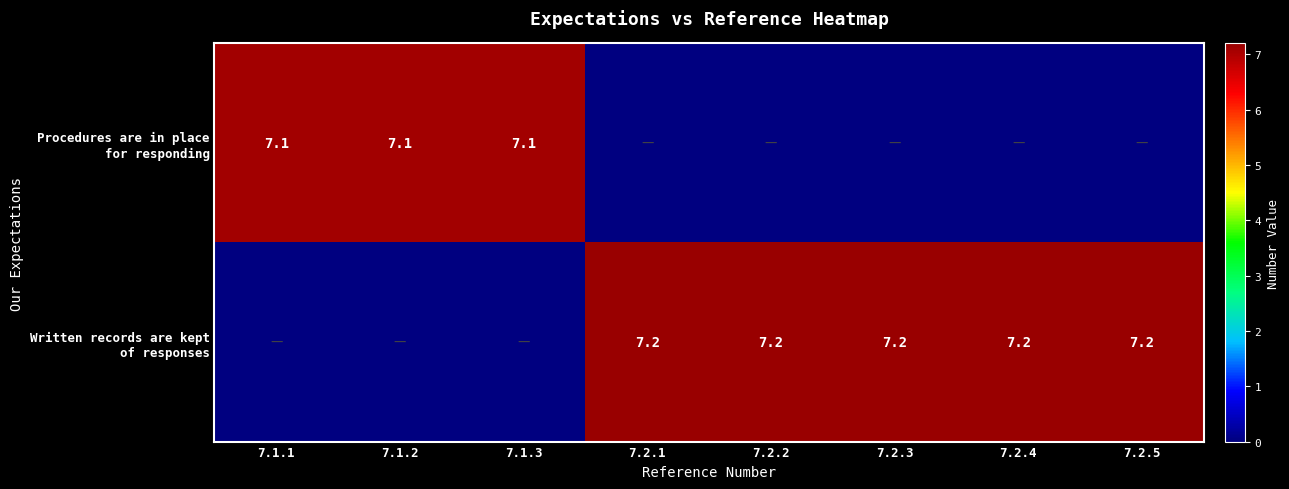

Which category has the highest value in the Written records are kept of responses series?

7.2.1